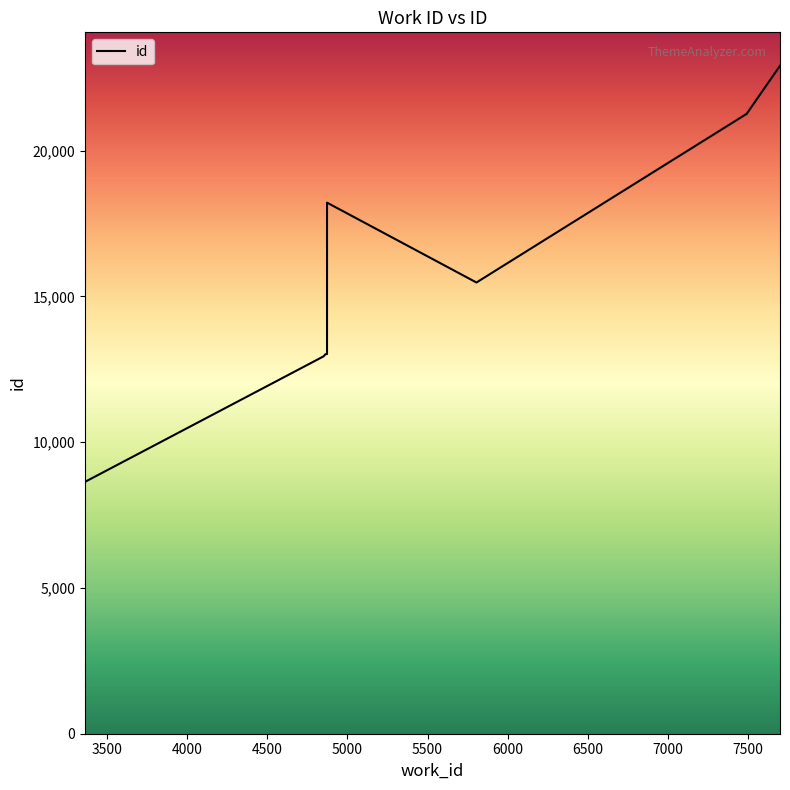

Reading left to right, what are all the values shown in this chart?

8637	12774	12800	12946	13017	13024	15477	18216	21261	22912